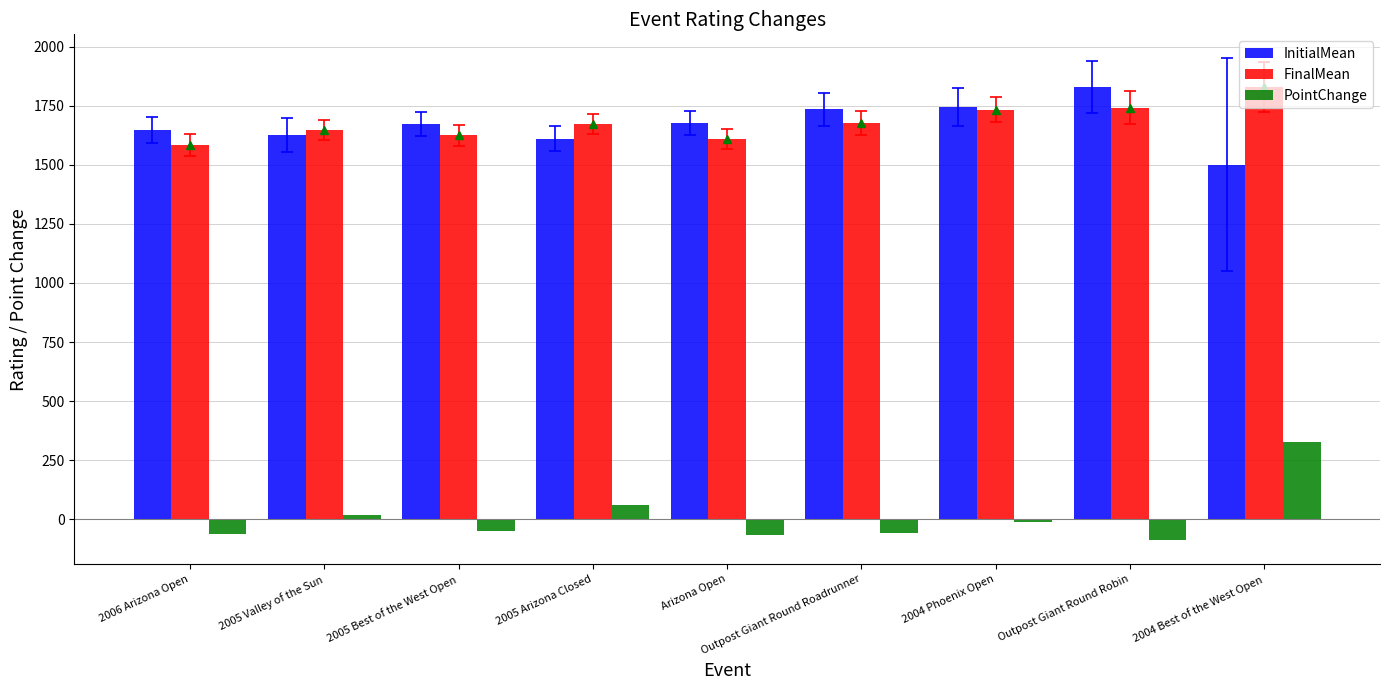

What is the minimum value for FinalMean?

1585